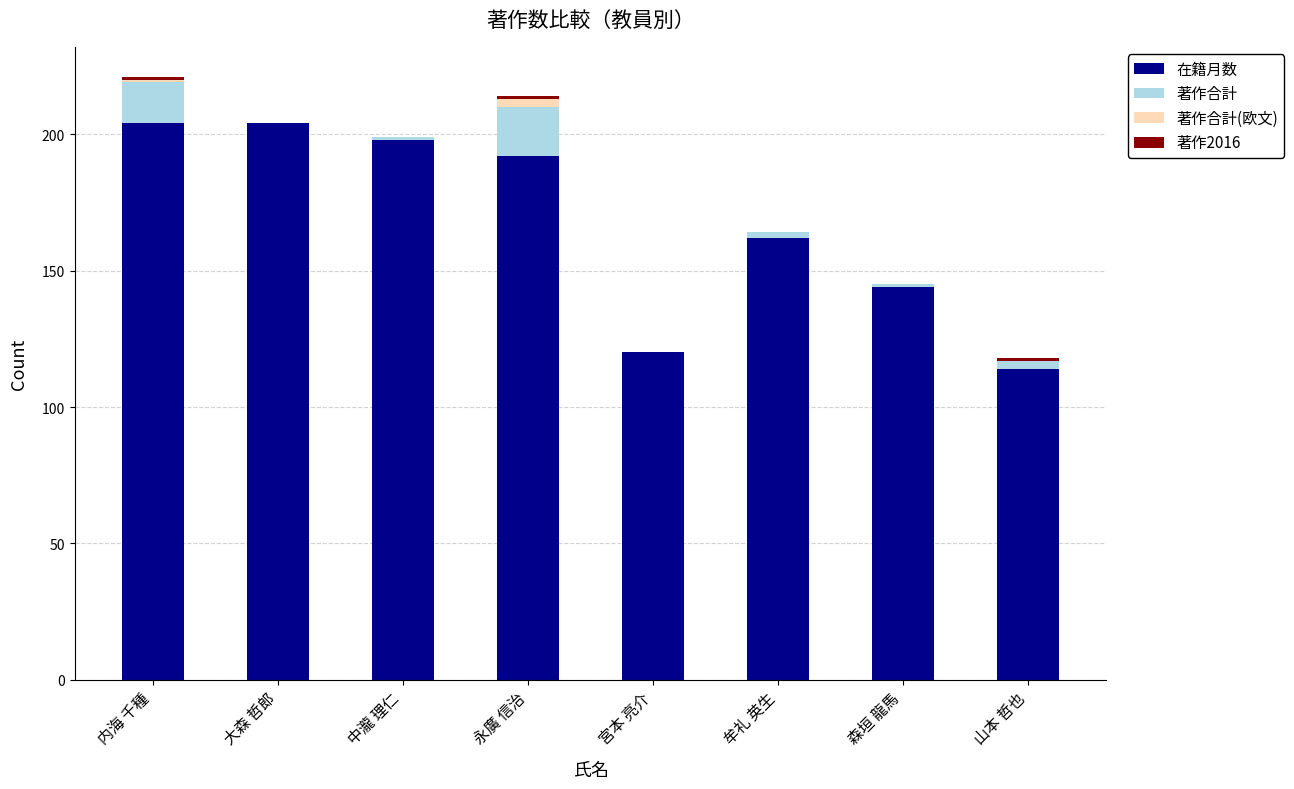

The value of 在籍月数 at 永廣 信治 is 61. True or false?

False